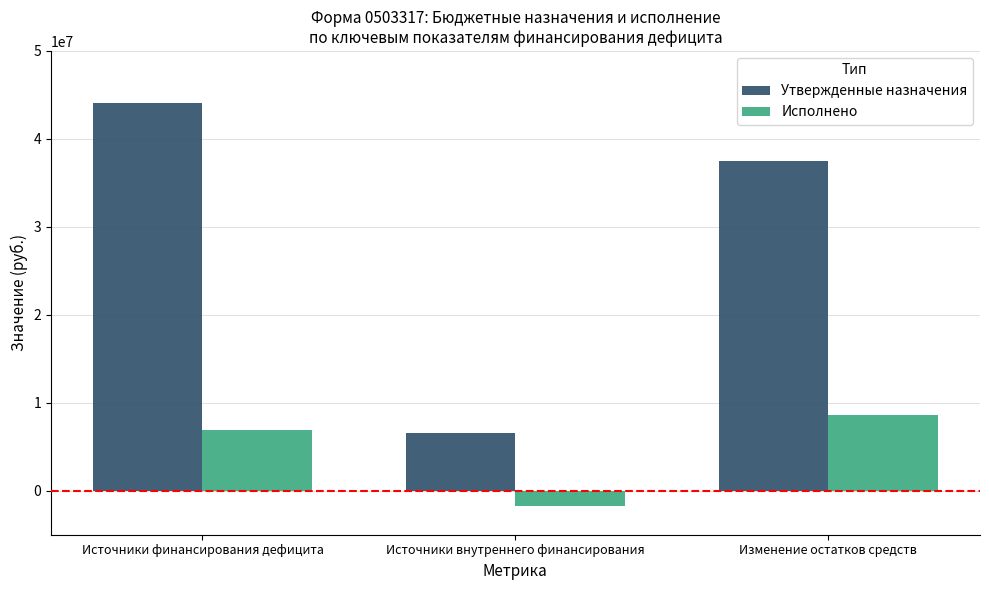

The Утвержденные назначения series shows 6610500.0 at Источники внутреннего финансирования. True or false?

True